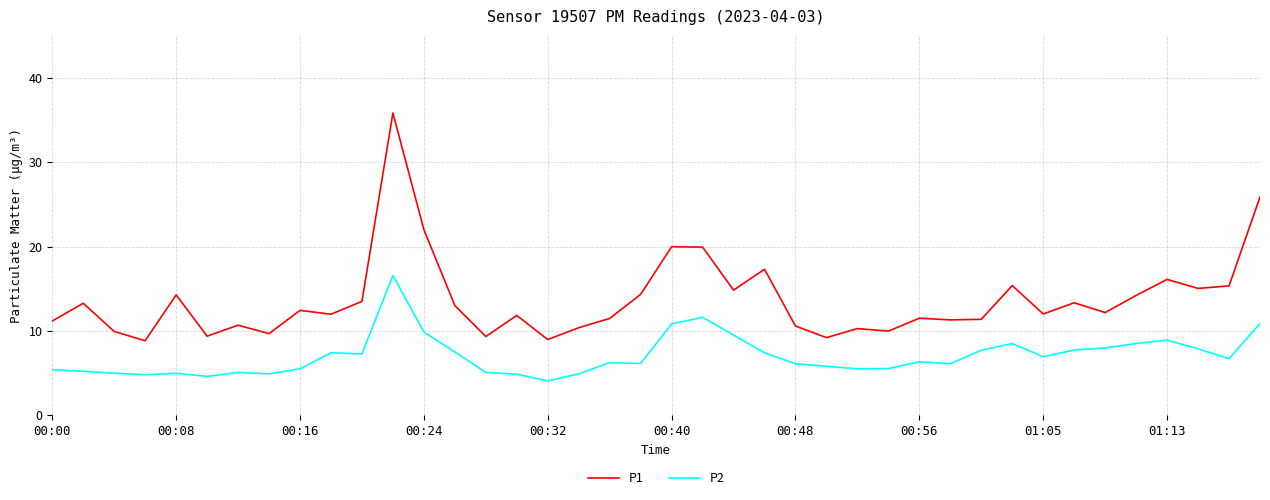

Rank the series by their average value, from lowest to highest.

P2, P1